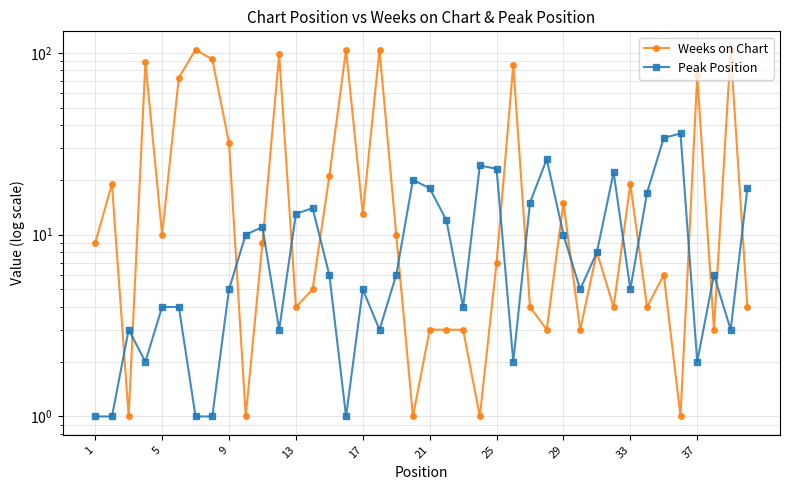

What is the value of the Weeks on Chart point at the 33rd from the left?

19